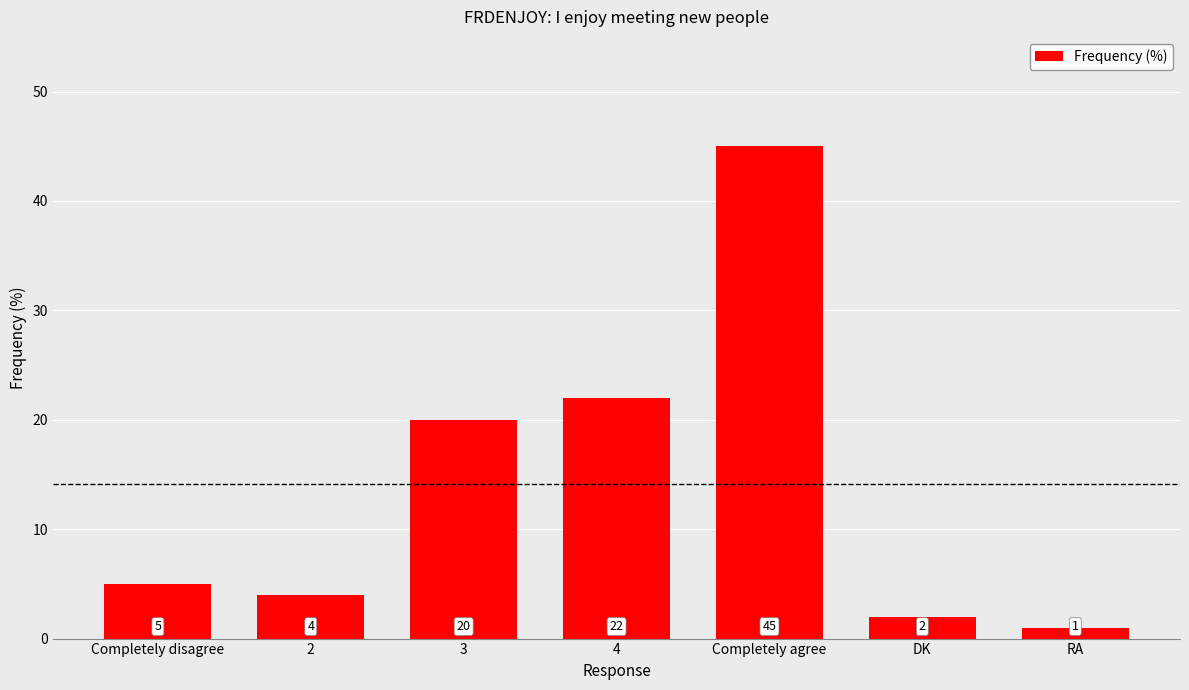

What is the label of the 5th bar from the left?

Completely agree